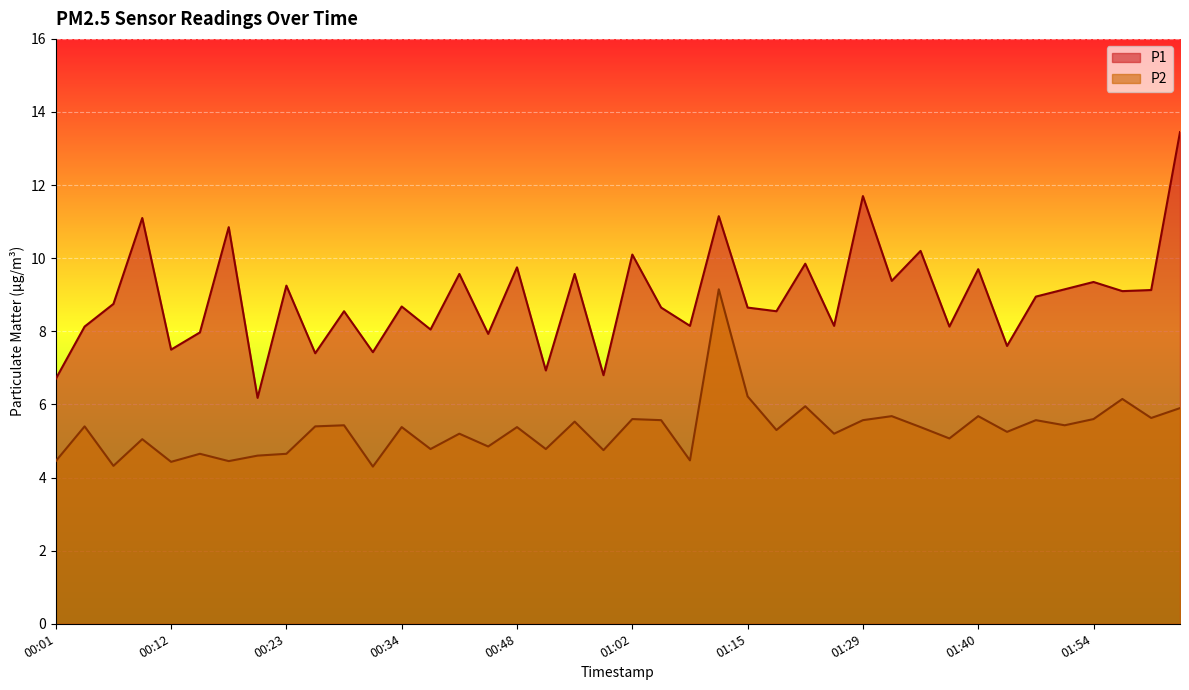

Reading left to right, what are all the values shown in this chart?

P1: 00:01=6.7	00:04=8.1	00:07=8.8	00:10=11.1	00:12=7.5	00:15=8.0	00:18=10.8	00:20=6.2	00:23=9.2	00:26=7.4	00:29=8.6	00:31=7.4	00:34=8.7	00:40=8.1	00:42=9.6	00:45=7.9	00:48=9.8	00:51=6.9	00:53=9.6	00:56=6.8	01:02=10.1	01:04=8.7	01:10=8.2	01:13=11.2	01:15=8.7	01:21=8.6	01:24=9.8	01:27=8.2	01:29=11.7	01:32=9.4	01:35=10.2	01:38=8.1	01:40=9.7	01:43=7.6	01:49=8.9	01:51=9.2	01:54=9.3	01:57=9.1	02:00=9.1	02:02=13.4
P2: 00:01=4.5	00:04=5.4	00:07=4.3	00:10=5.0	00:12=4.4	00:15=4.7	00:18=4.5	00:20=4.6	00:23=4.7	00:26=5.4	00:29=5.4	00:31=4.3	00:34=5.4	00:40=4.8	00:42=5.2	00:45=4.8	00:48=5.4	00:51=4.8	00:53=5.5	00:56=4.8	01:02=5.6	01:04=5.6	01:10=4.5	01:13=9.2	01:15=6.2	01:21=5.3	01:24=6.0	01:27=5.2	01:29=5.6	01:32=5.7	01:35=5.4	01:38=5.1	01:40=5.7	01:43=5.2	01:49=5.6	01:51=5.4	01:54=5.6	01:57=6.2	02:00=5.6	02:02=5.9